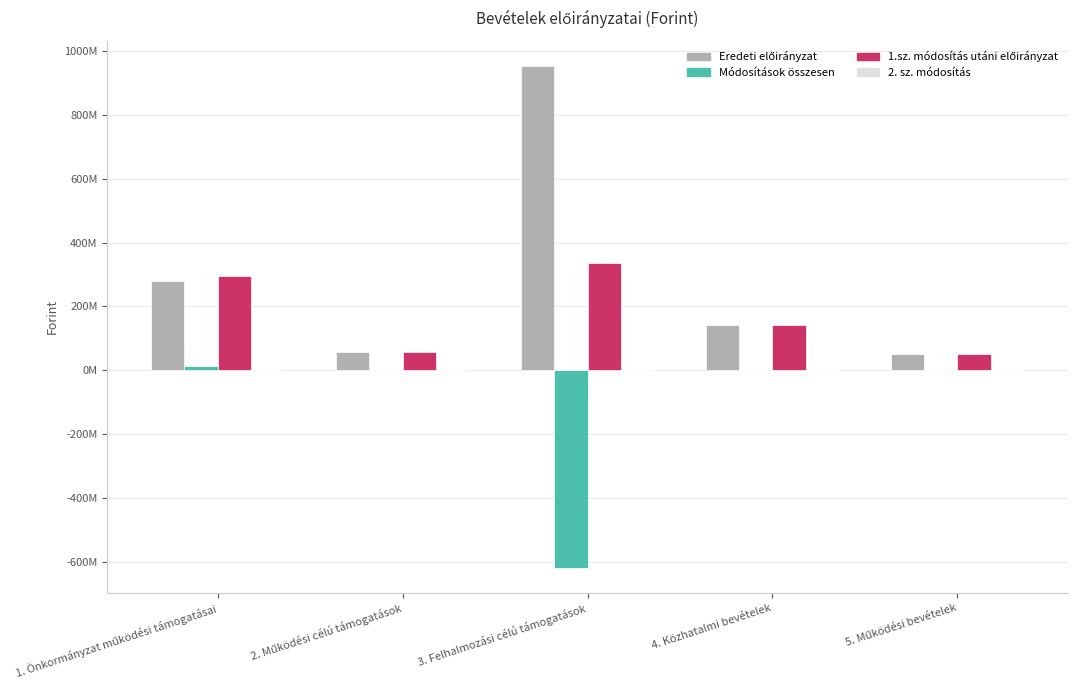

Does the chart contain stacked bars?

No